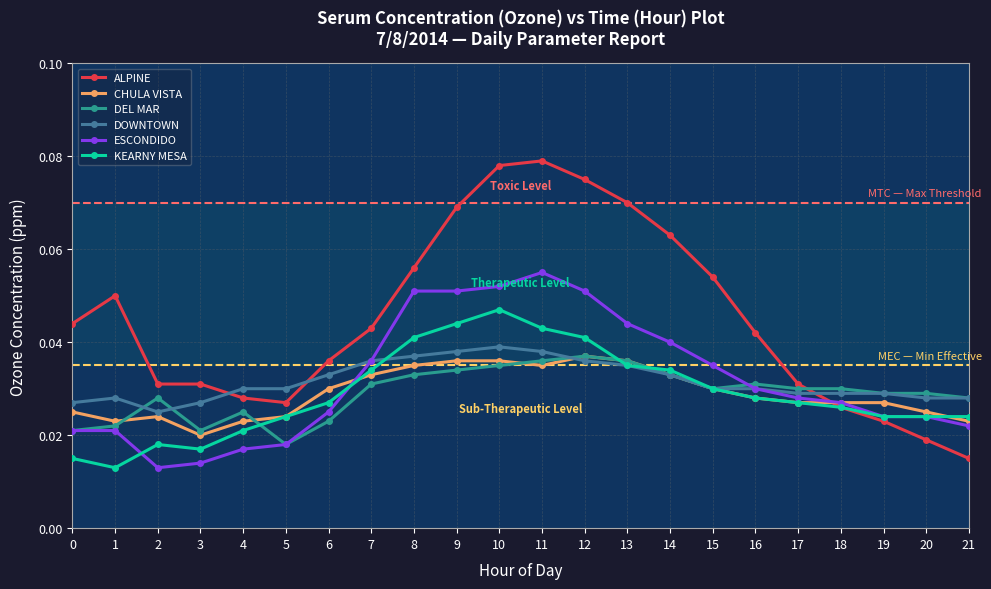

Where is the first local minimum for DOWNTOWN?

2